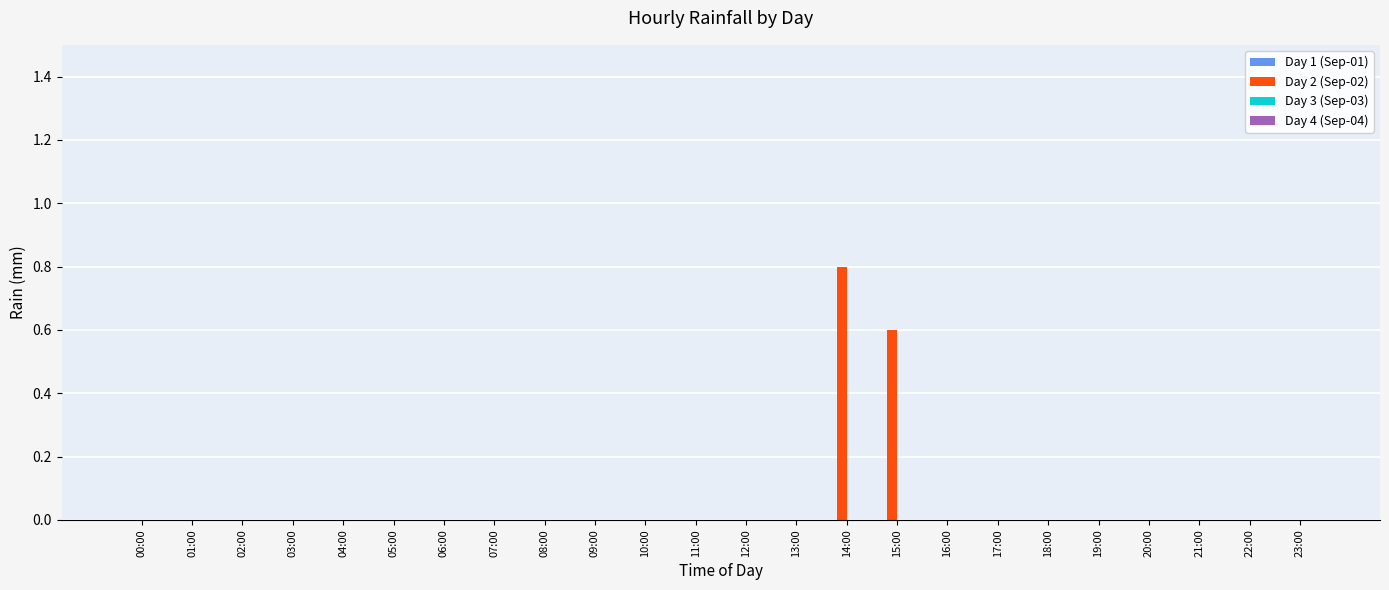

Reading left to right, list all the values displayed in this chart.

00:00=0.0	01:00=0.0	02:00=0.0	03:00=0.0	04:00=0.0	05:00=0.0	06:00=0.0	07:00=0.0	08:00=0.0	09:00=0.0	10:00=0.0	11:00=0.0	12:00=0.0	13:00=0.0	14:00=0.8	15:00=0.6	16:00=0.0	17:00=0.0	18:00=0.0	19:00=0.0	20:00=0.0	21:00=0.0	22:00=0.0	23:00=0.0